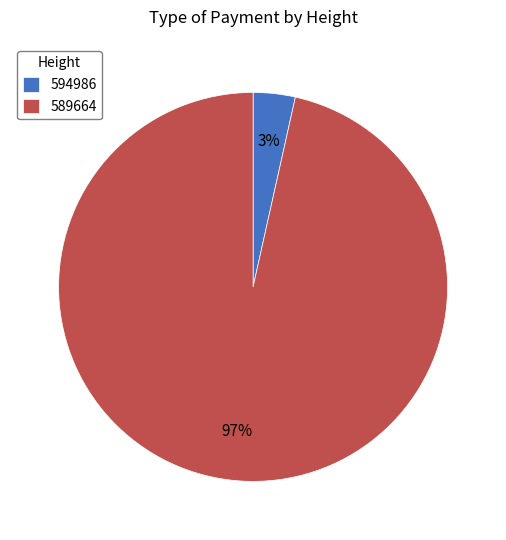

The 589664 slice represents 97% of the pie. True or false?

True